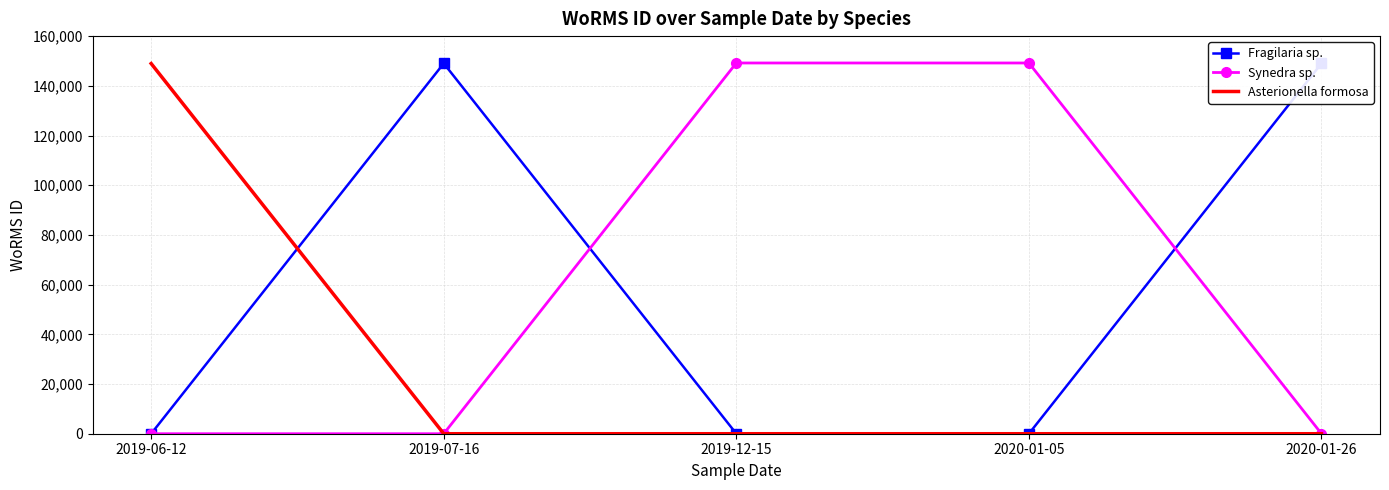

What is the maximum value shown in the chart?

149186